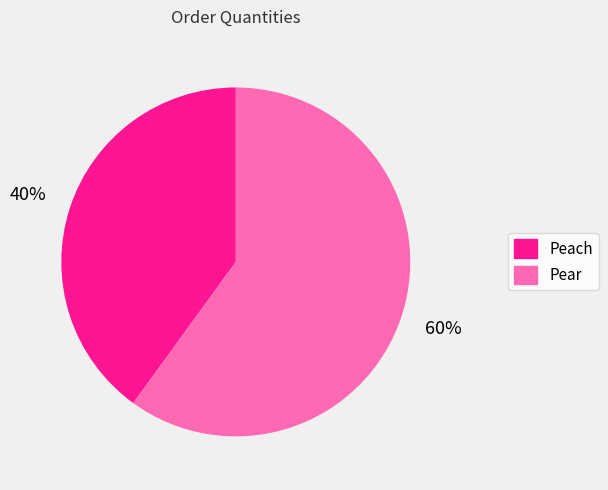

Count the number of slices in the pie.

2